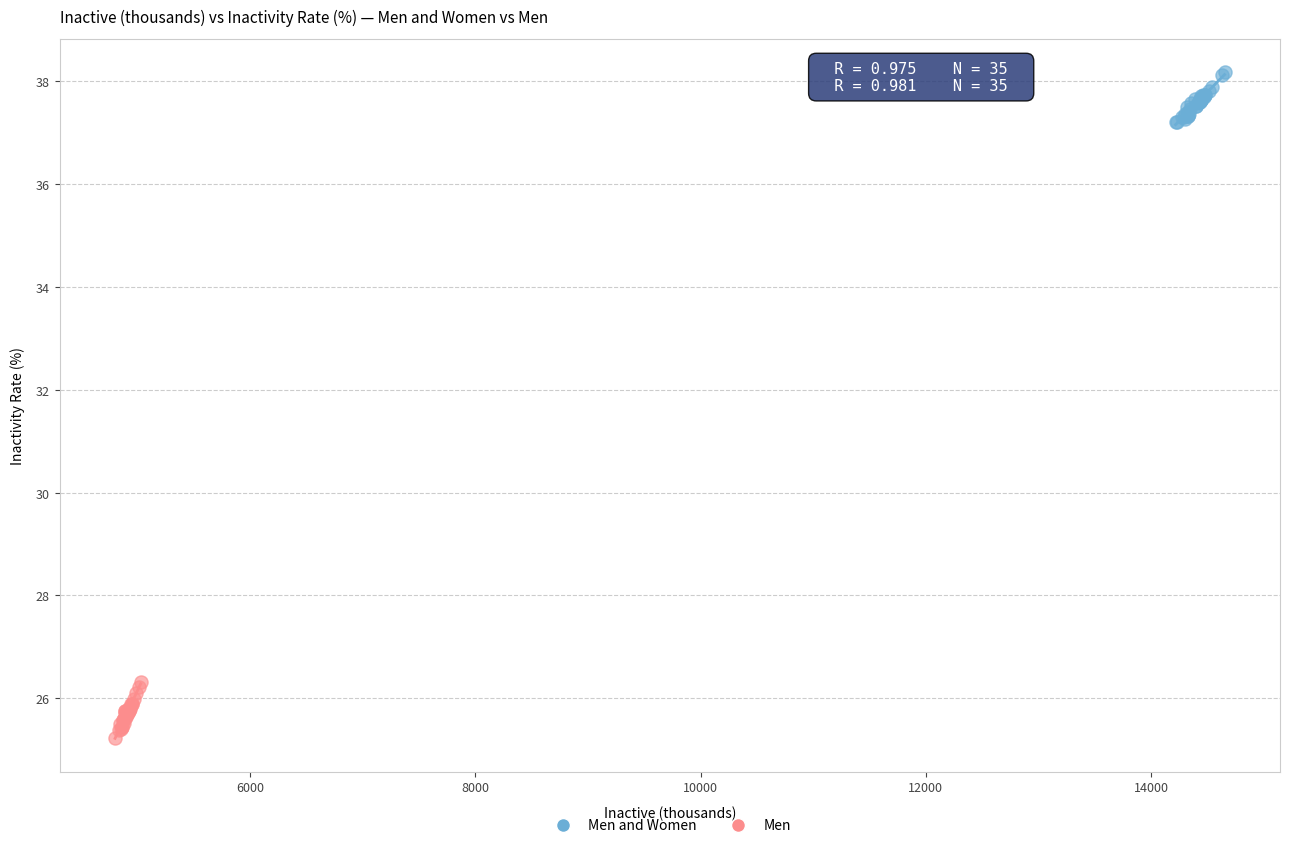

Which series contains the highest Y value?

Men and Women